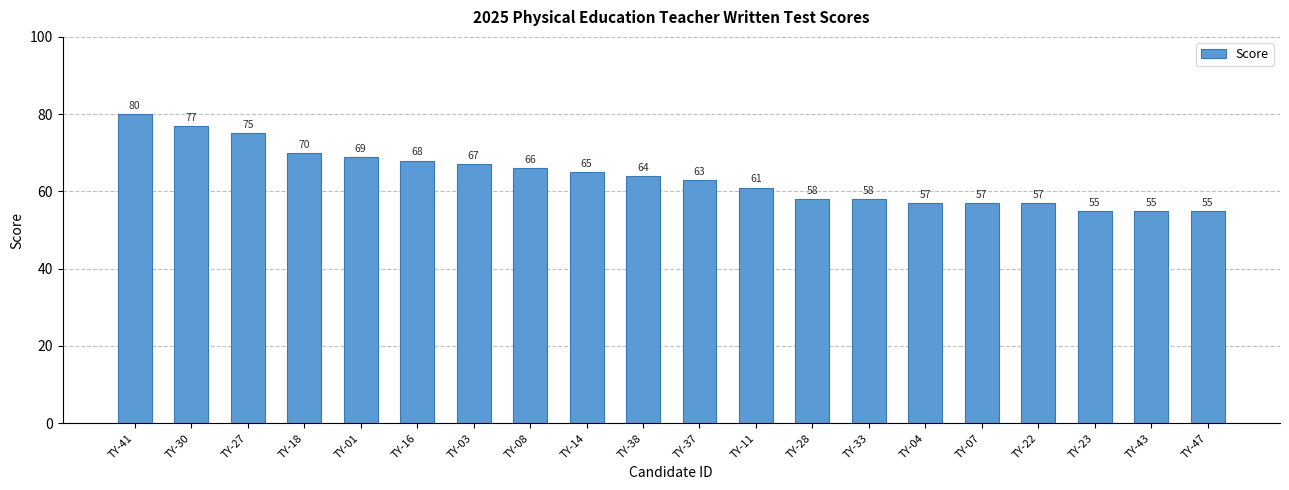

What is the label of the 10th bar from the left?

TY-38